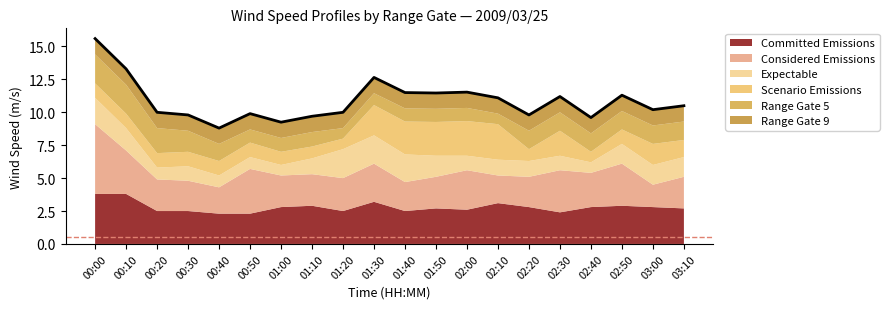

What is the difference between the maximum and second lowest values?

6.3